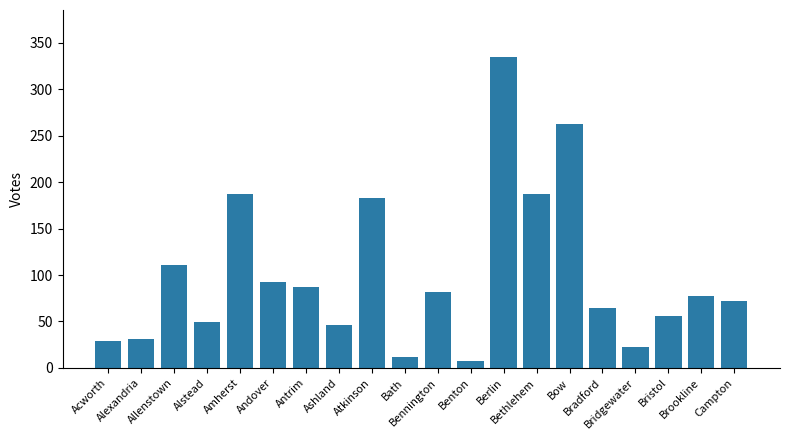

What is the label of the 11th bar from the left?

Bennington